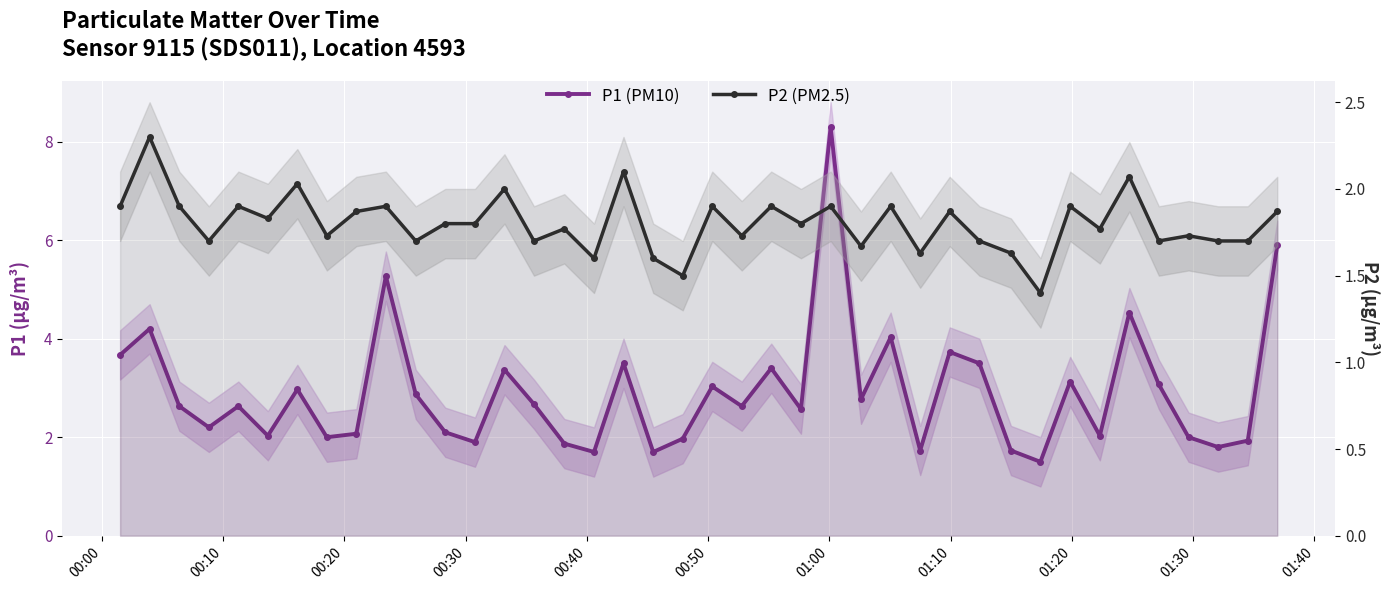

True or false: P1 (PM10) and P2 (PM2.5) intersect in this chart.

False